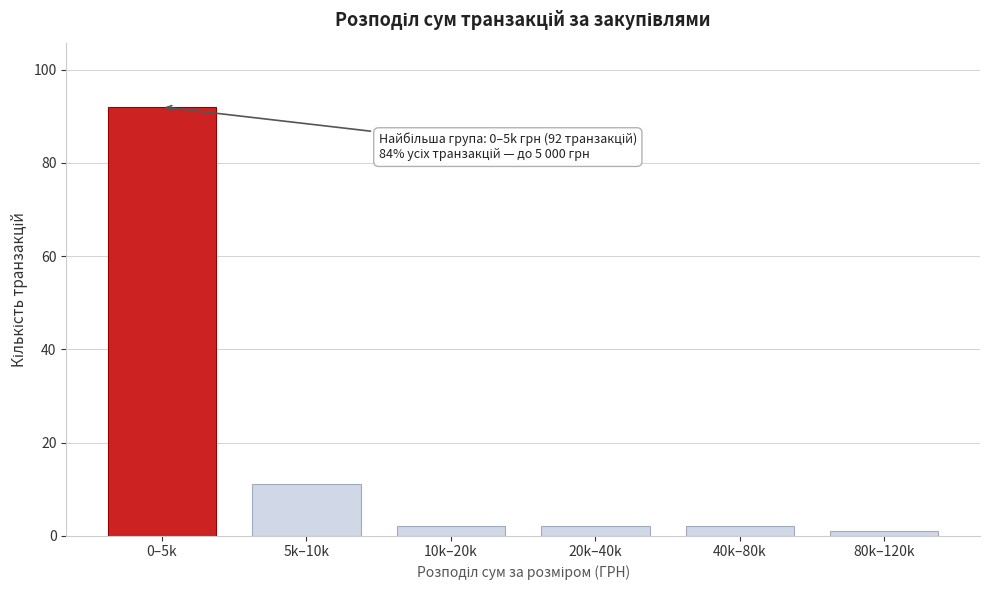

Reading right to left, transcribe all the data shown in this chart.

80k–120k=1	40k–80k=2	20k–40k=2	10k–20k=2	5k–10k=11	0–5k=92